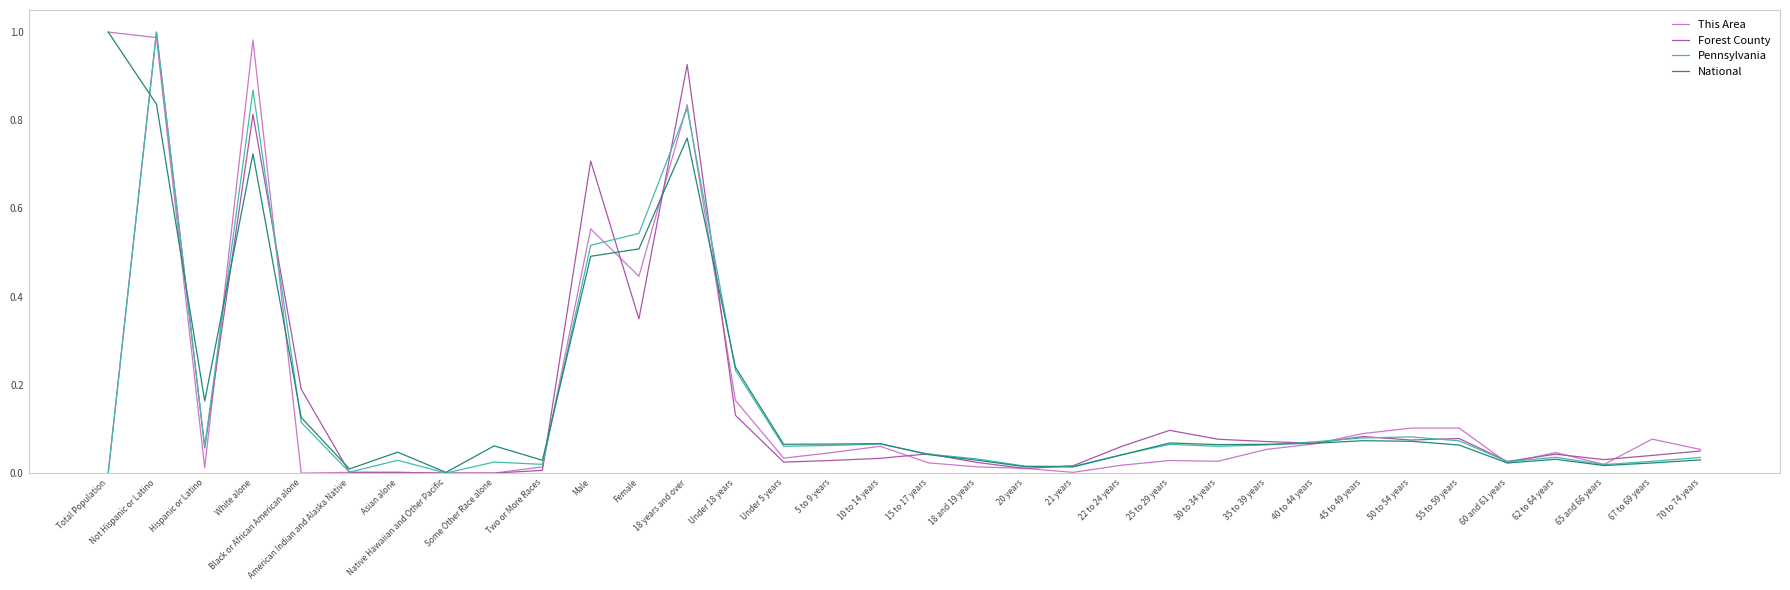

Between Not Hispanic or Latino and Asian alone, which series saw the biggest shift?

Forest County